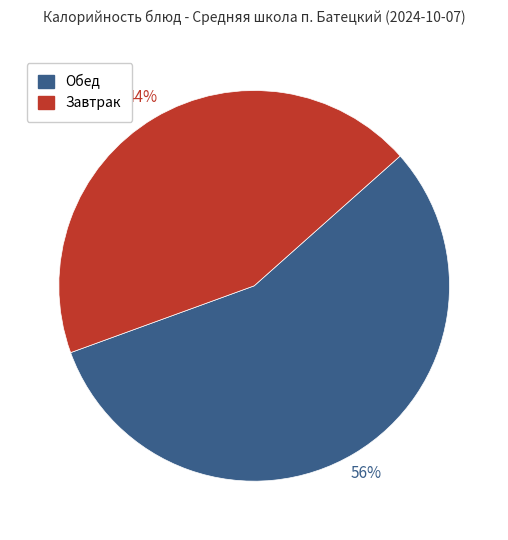

Does any single category account for the majority?

Yes